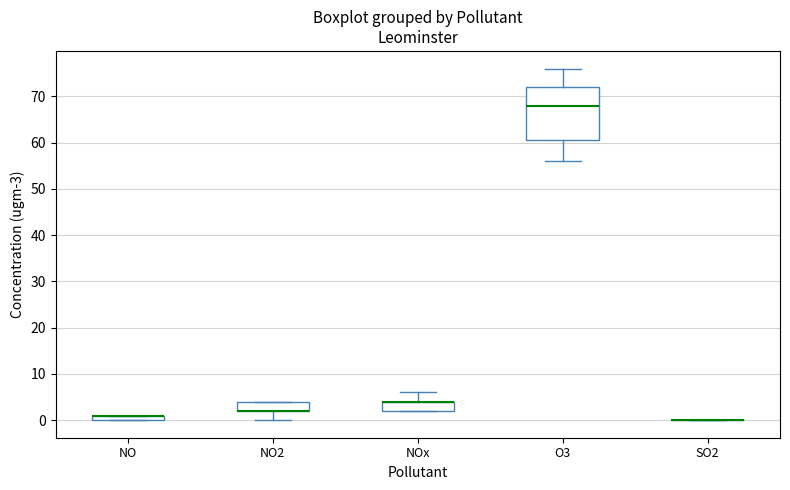

Which box is the tallest, from its lower edge to its upper edge?

O3